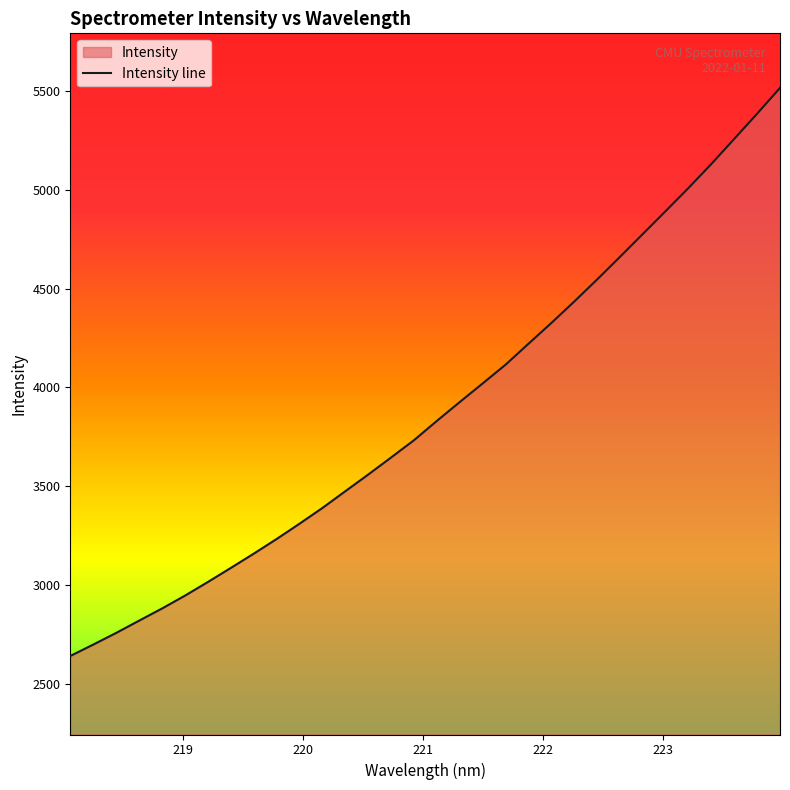

What is the smallest value displayed?

2643.7